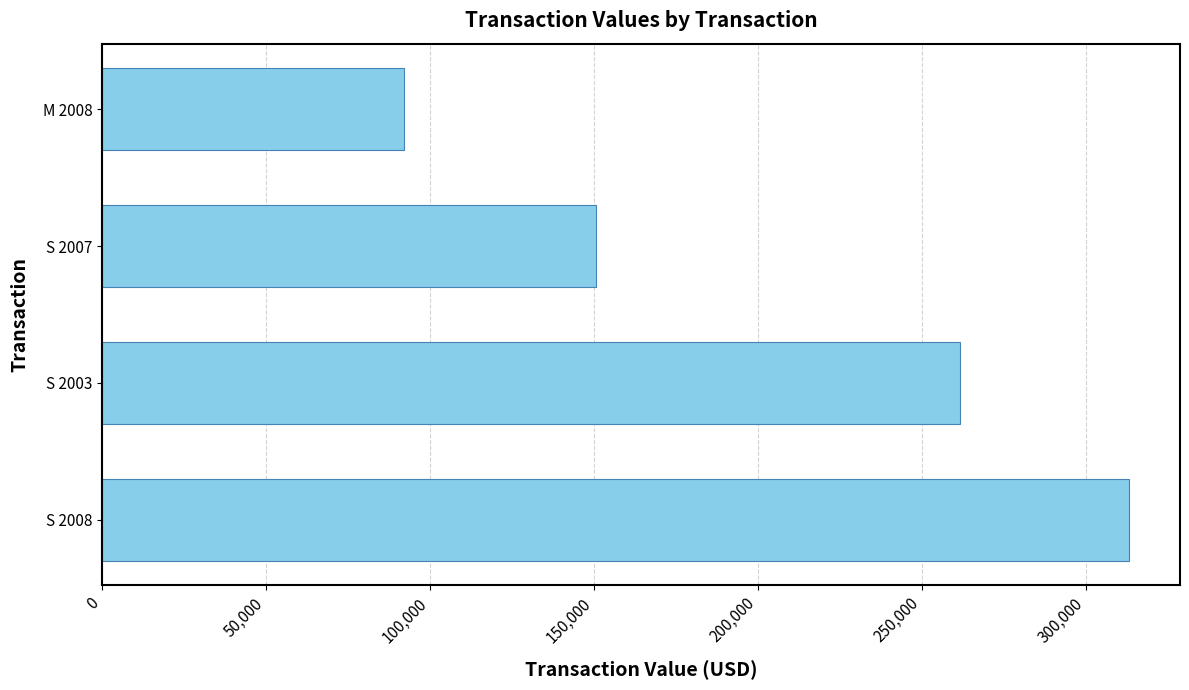

The value at S 2007 is 150631. True or false?

True